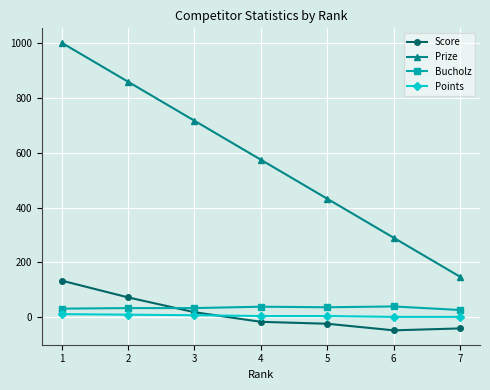

How many times do Score and Points cross each other?

1